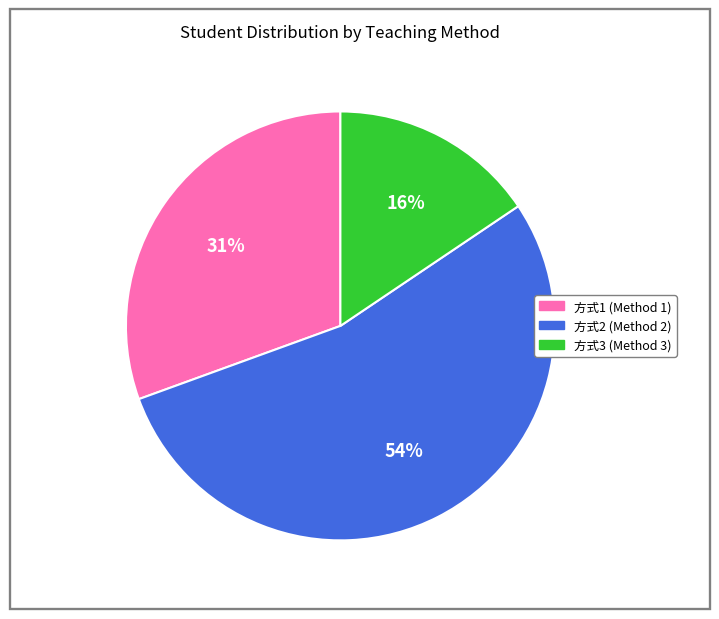

To the nearest percent, what portion does 方式1 (Method 1) represent?

31%